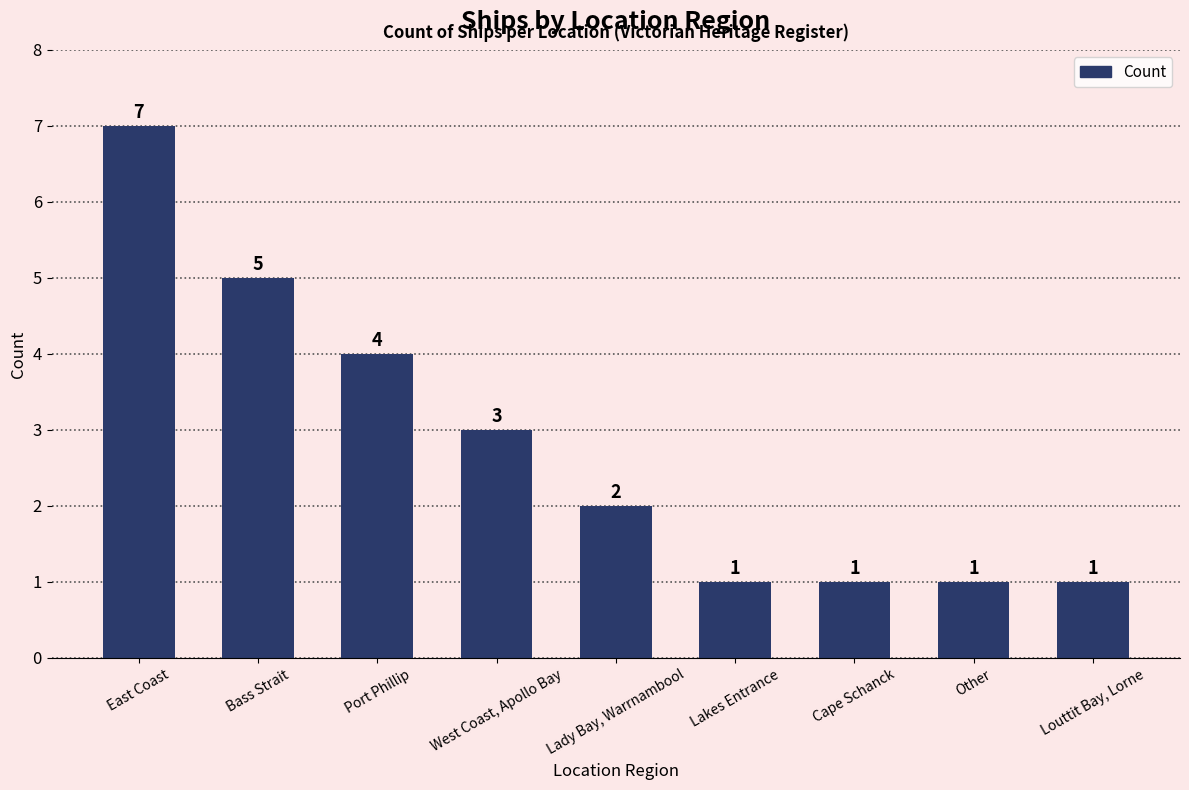

True or false: the data shows 5 at Port Phillip.

False